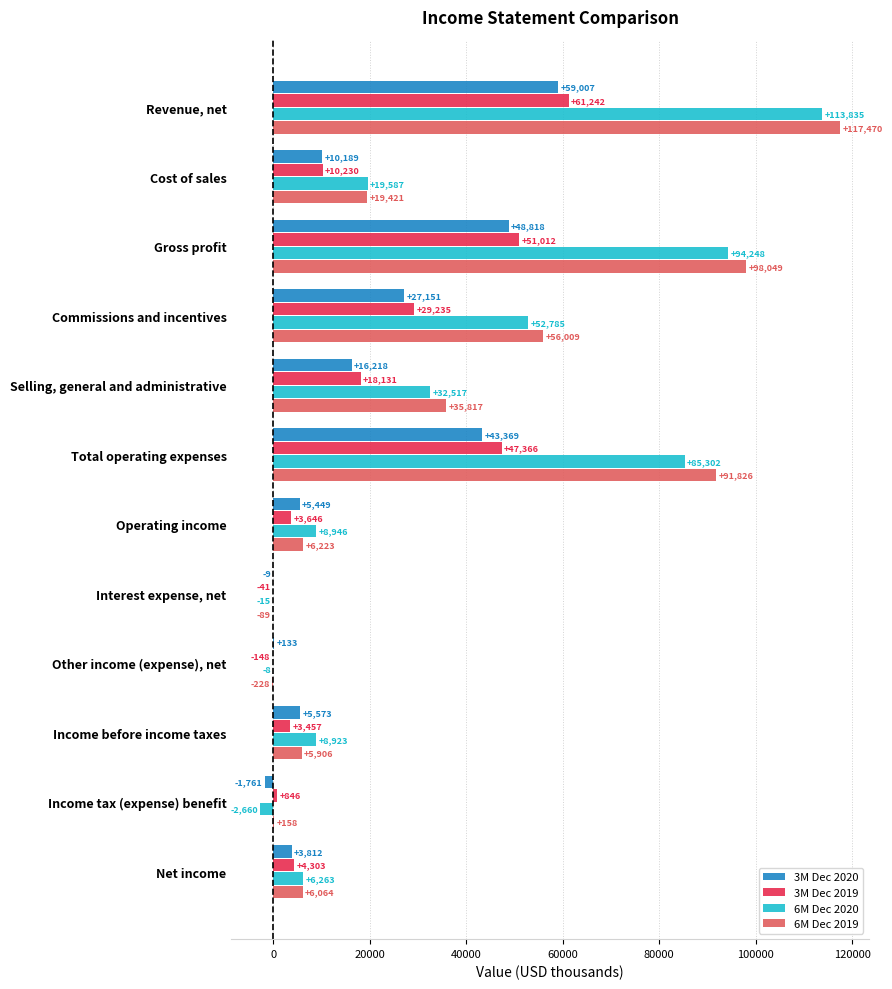

Between Total operating expenses and Income tax (expense) benefit, which series saw the biggest shift?

6M Dec 2019